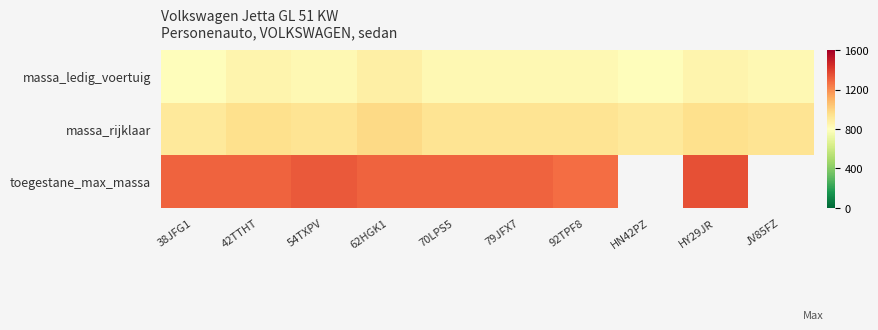

Which series has the widest spread of values?

toegestane_max_massa